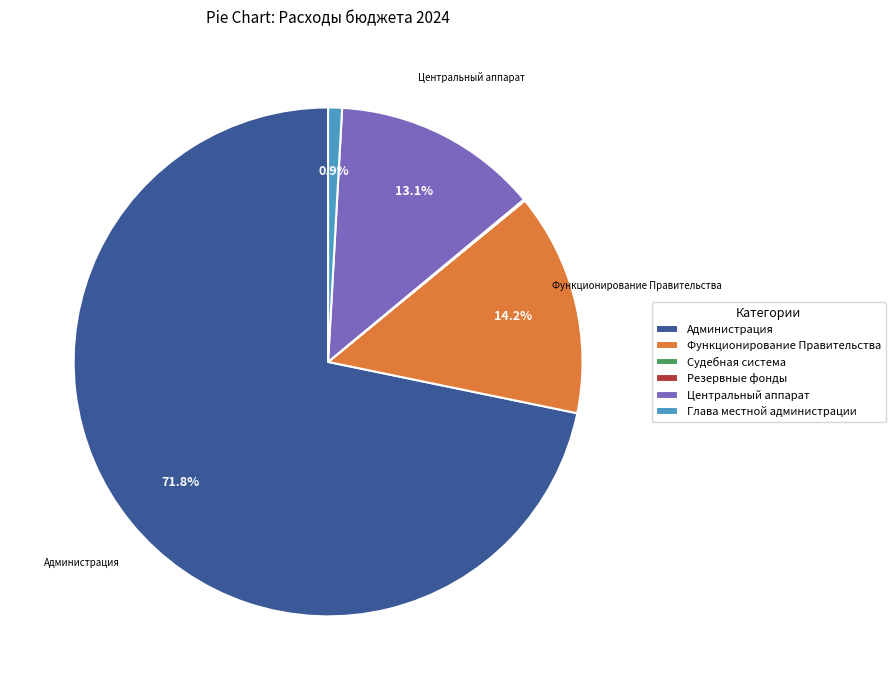

To the nearest percent, what is the average slice percentage?

17%